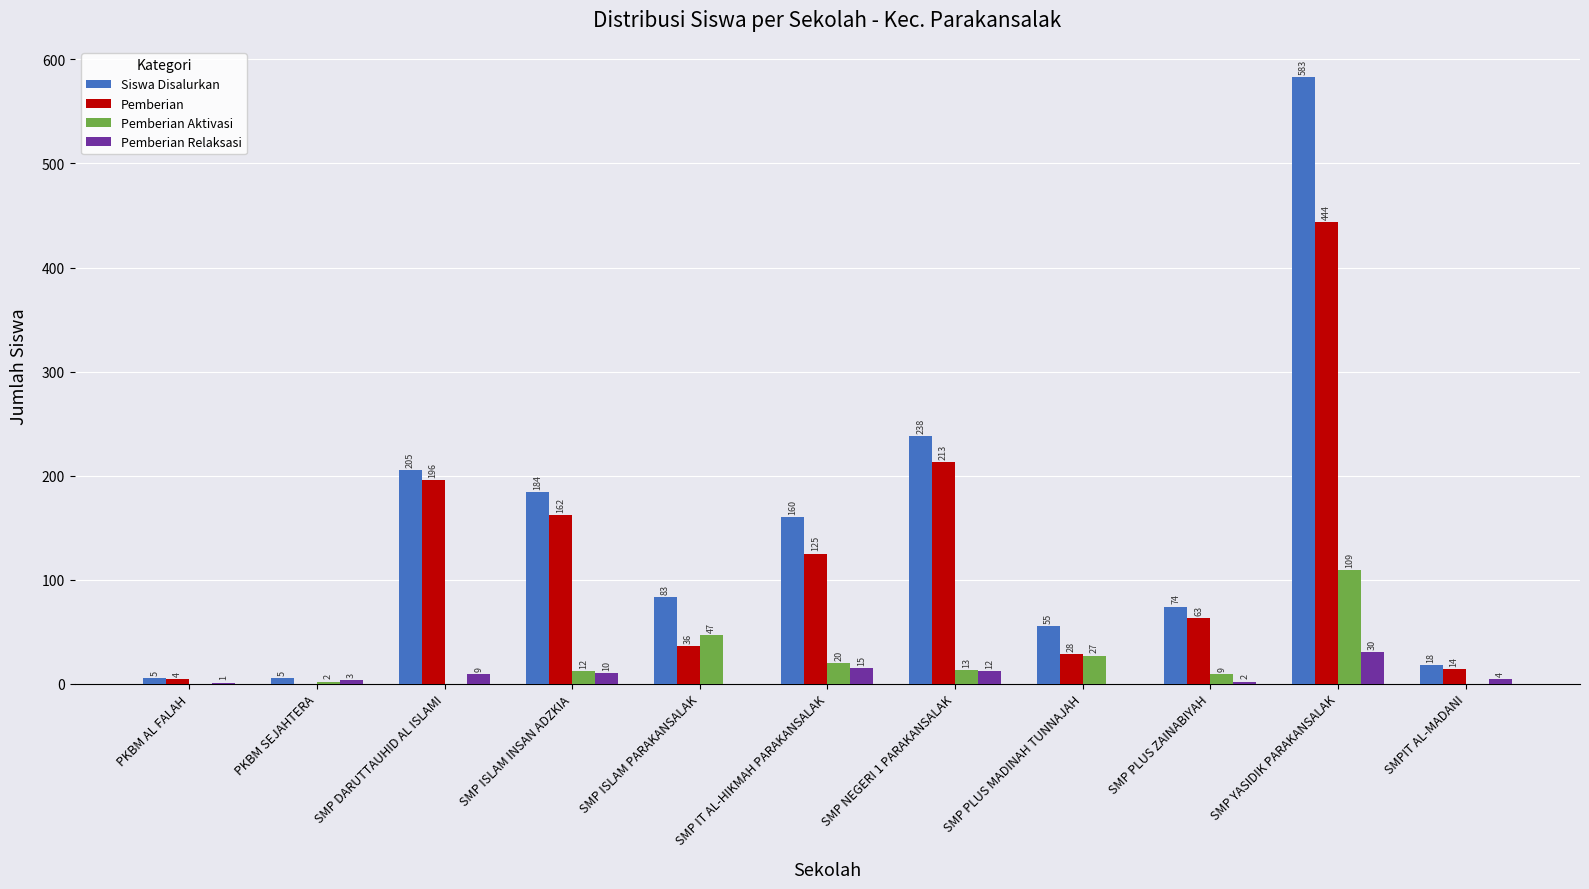

True or false: Pemberian Aktivasi has a value of 9 at SMP PLUS ZAINABIYAH.

True